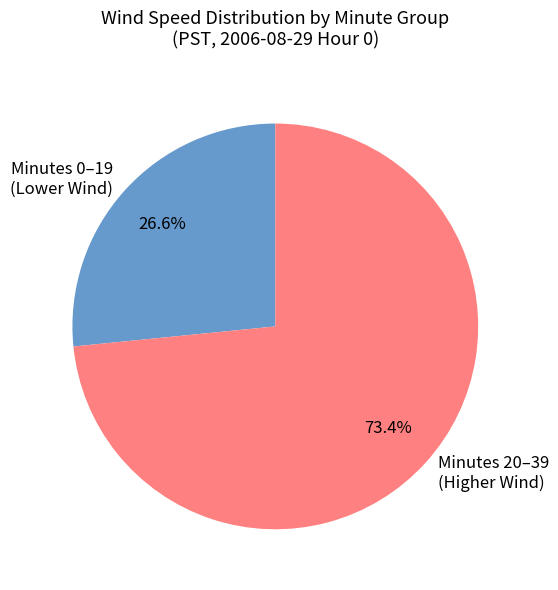

Rank the categories by value from lowest to highest.

Minutes 0–19 (Lower Wind), Minutes 20–39 (Higher Wind)